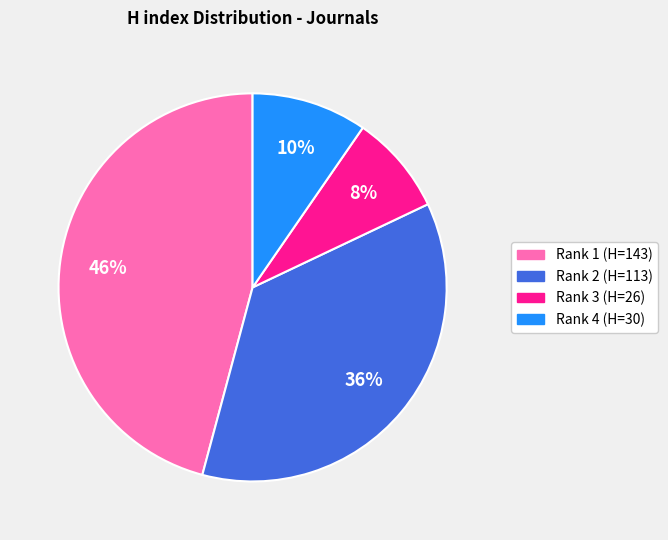

Is there a majority slice in this chart?

No